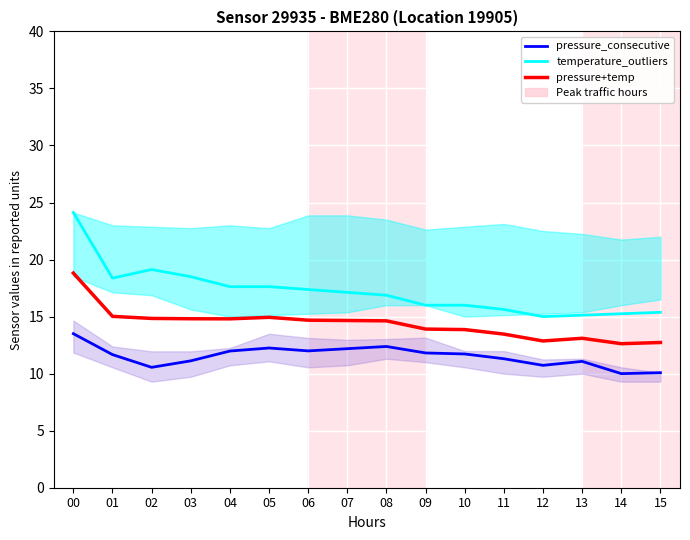

What is the difference between the second highest and minimum values in the temperature_outliers series?

4.1